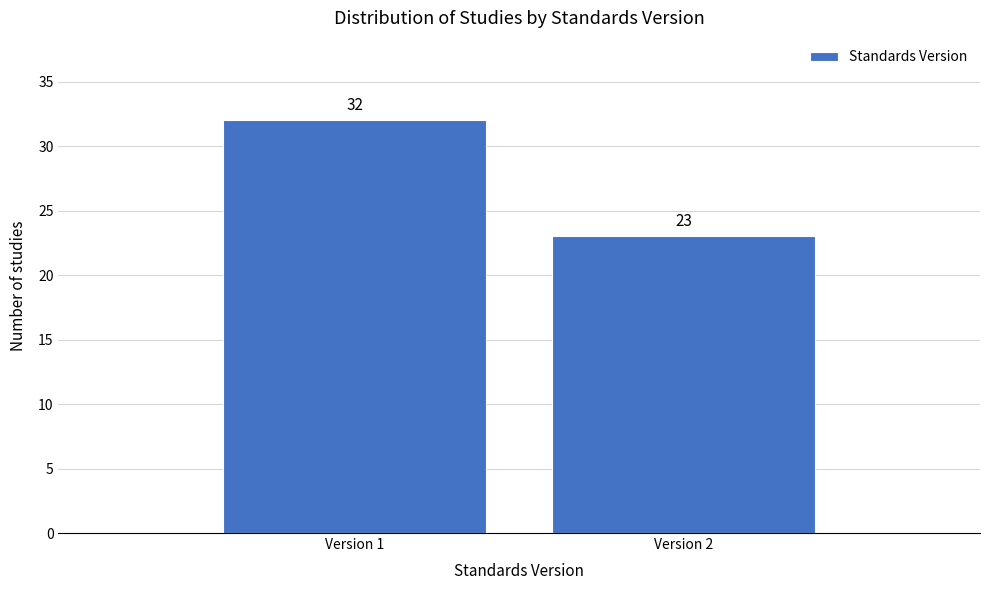

Reading left to right, what are all the values shown in this chart?

32	23